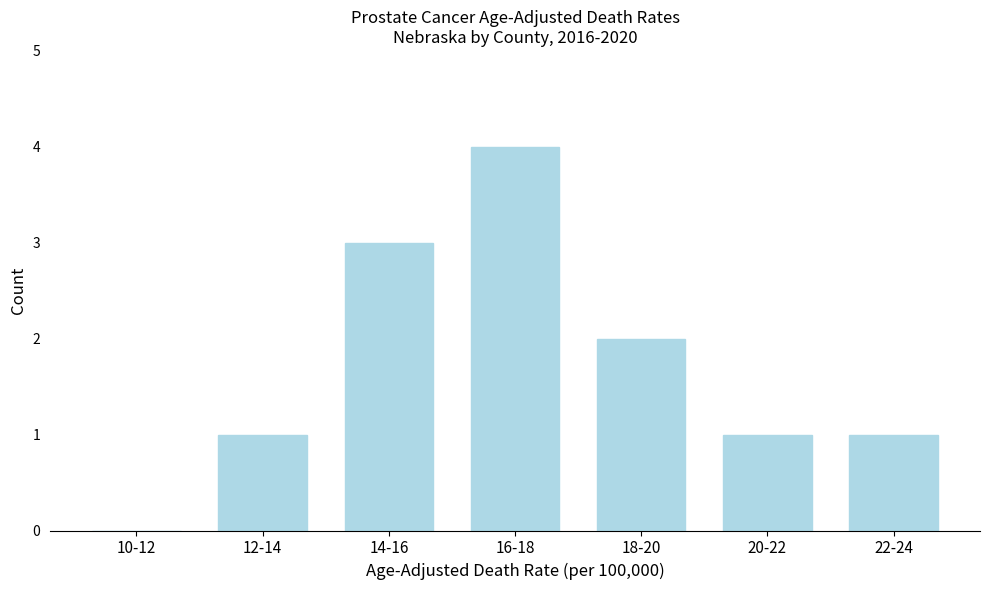

Reading left to right, extract all data points from this chart.

10-12=0	12-14=1	14-16=3	16-18=4	18-20=2	20-22=1	22-24=1